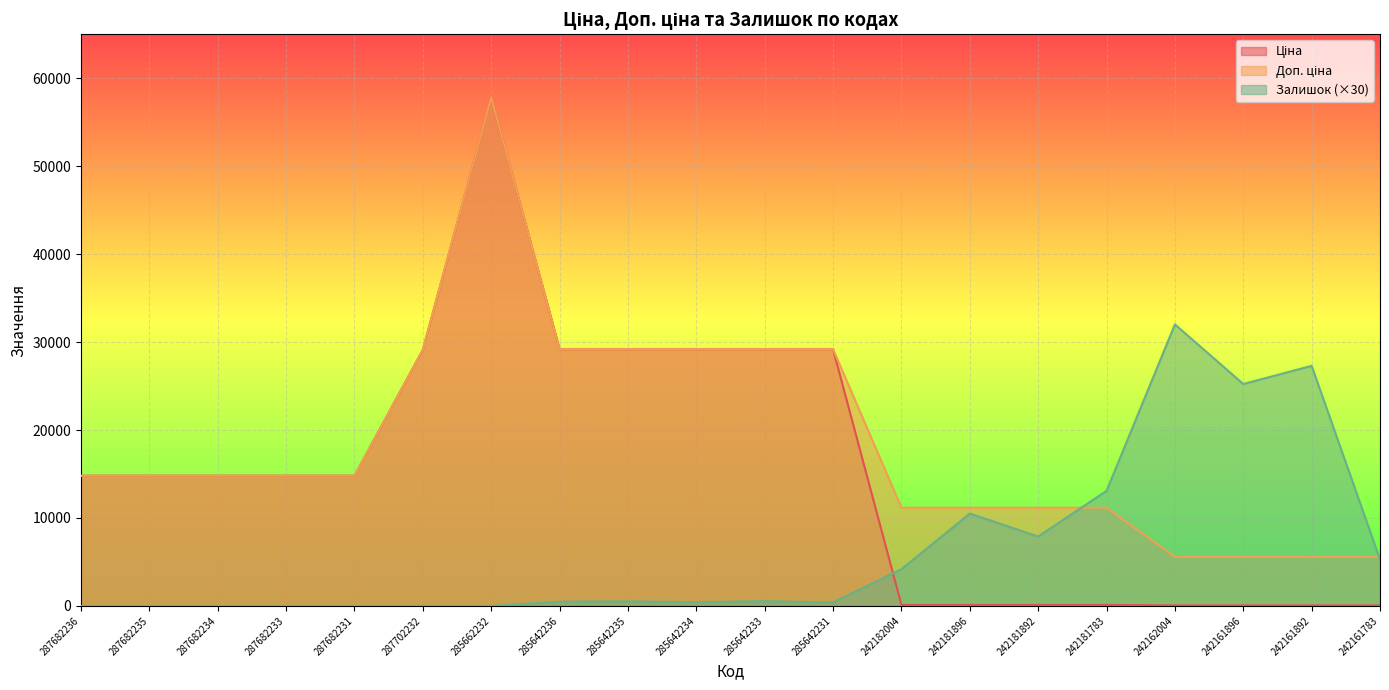

Is the value of Ціна at 285642236 greater than the value of Доп. ціна at 285642234?

No